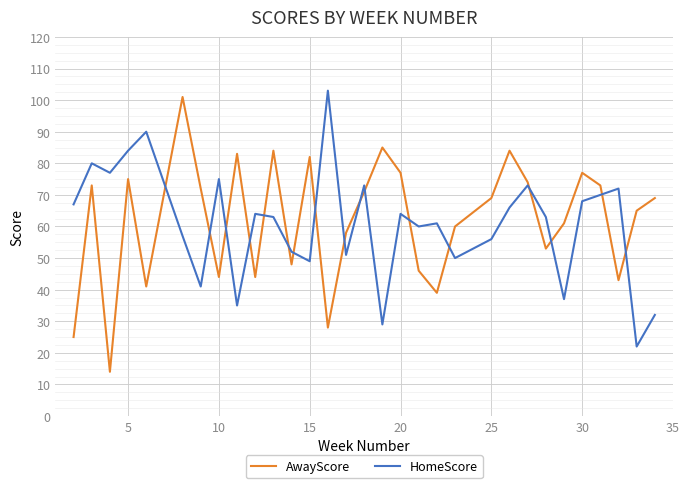

What is the highest value of the AwayScore series?

101